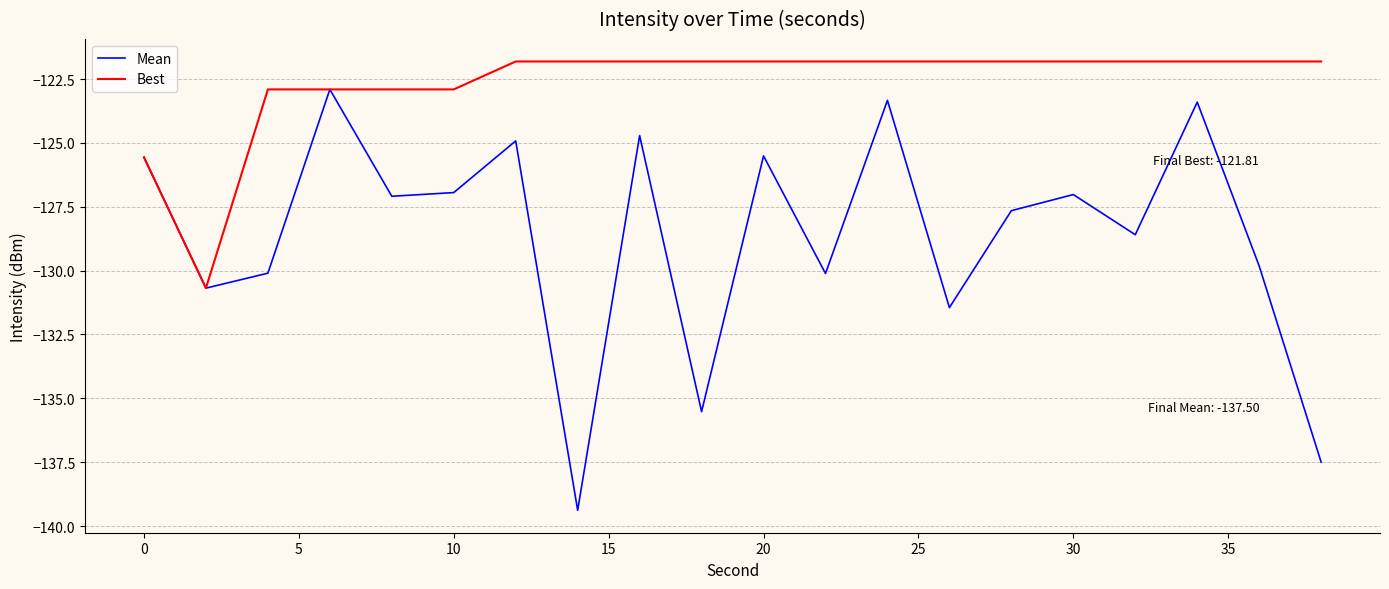

Rank the series by their maximum value, from lowest to highest.

Mean, Best